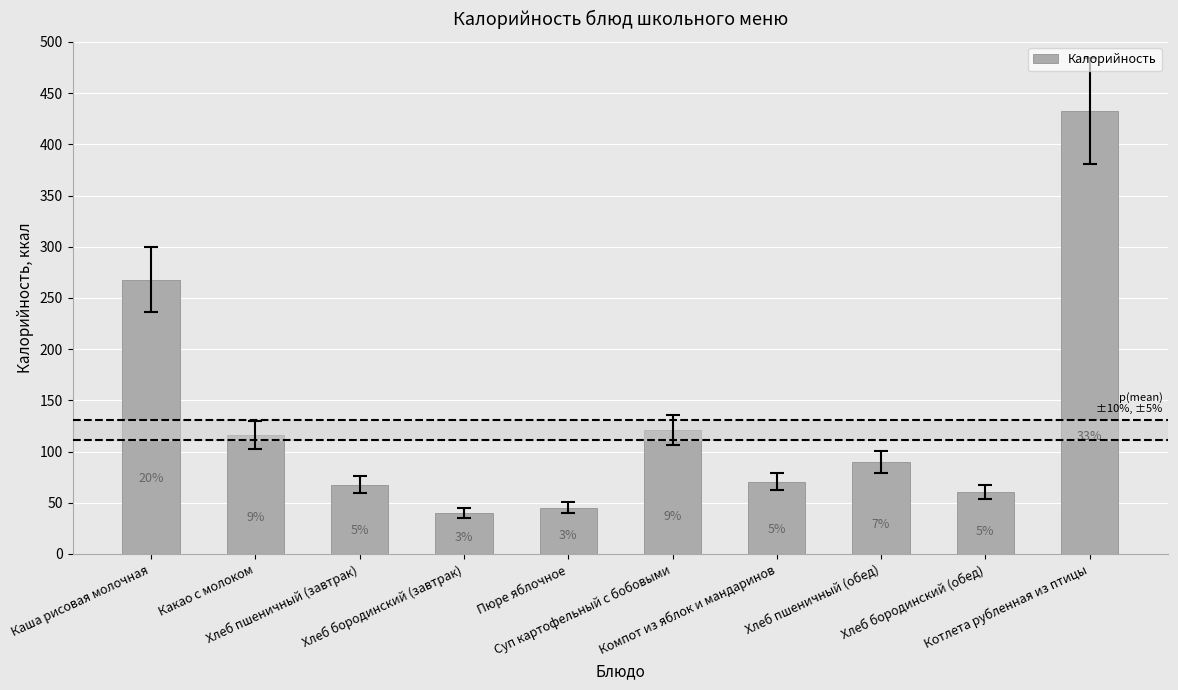

Reading left to right, extract all data points from this chart.

267.9	116.2	67.6	40.3	45.0	121.2	70.6	90.1	60.5	432.8